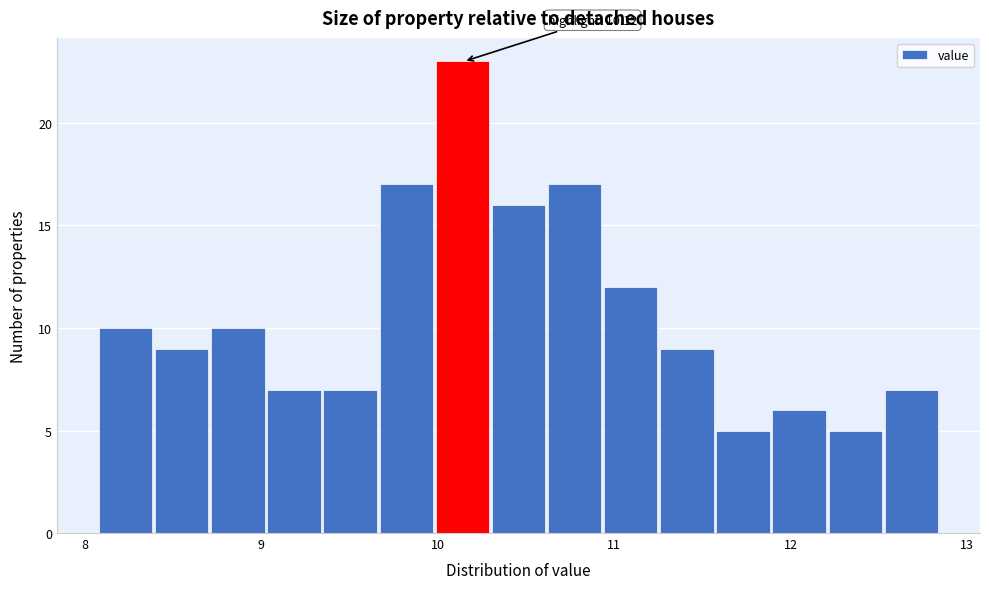

Around what value on the x-axis is the tallest bar? Give the approximate position of its centre, as read against the axis.

10.1